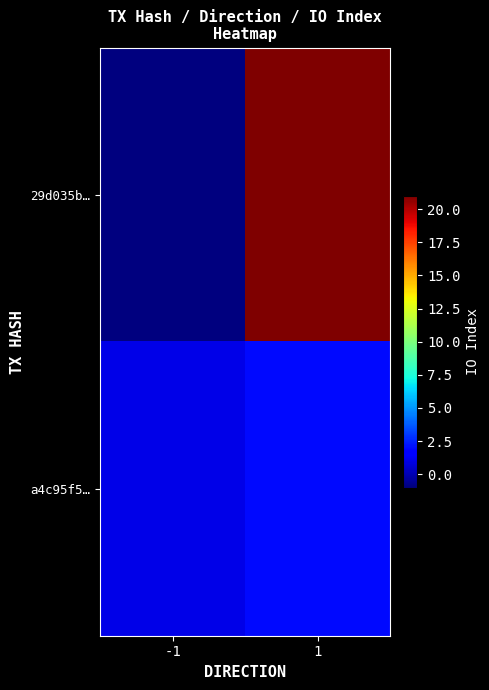

Which category has the lowest value across all series?

-1